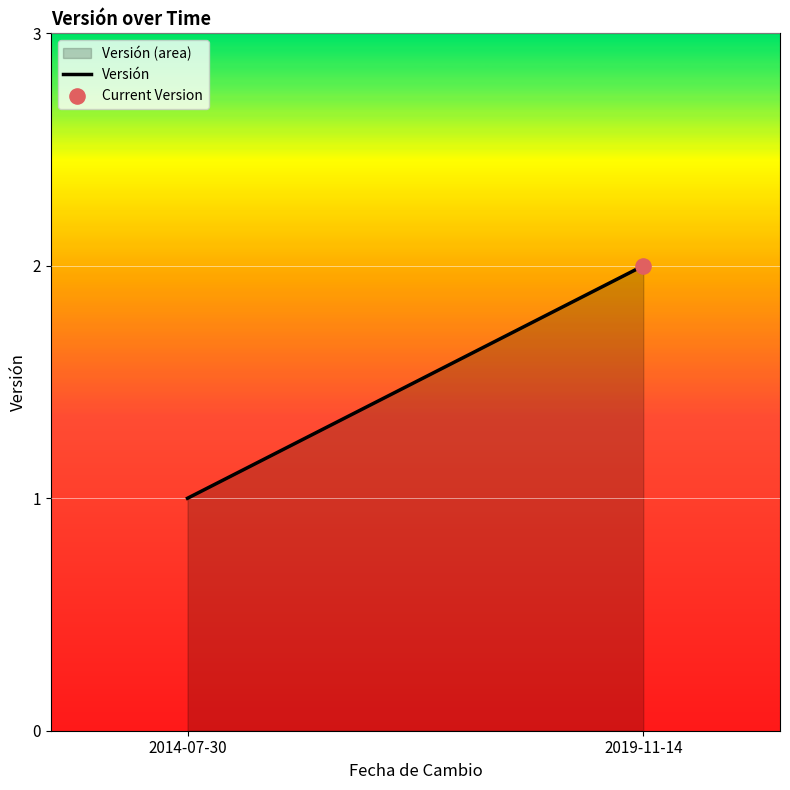

What is the change in value from 2014-07-30 to 2019-11-14?

+1